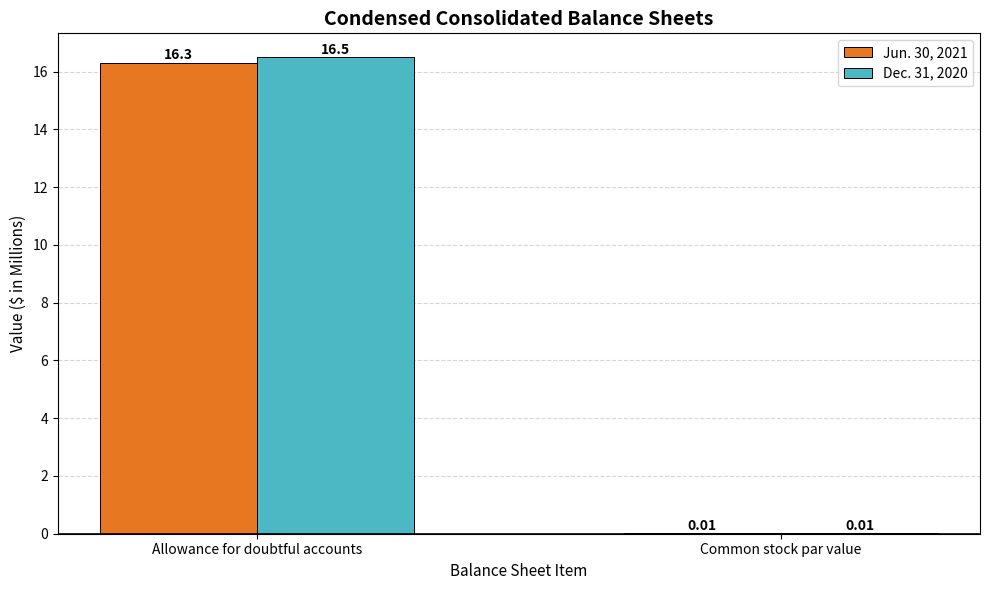

Are the bars horizontal?

No